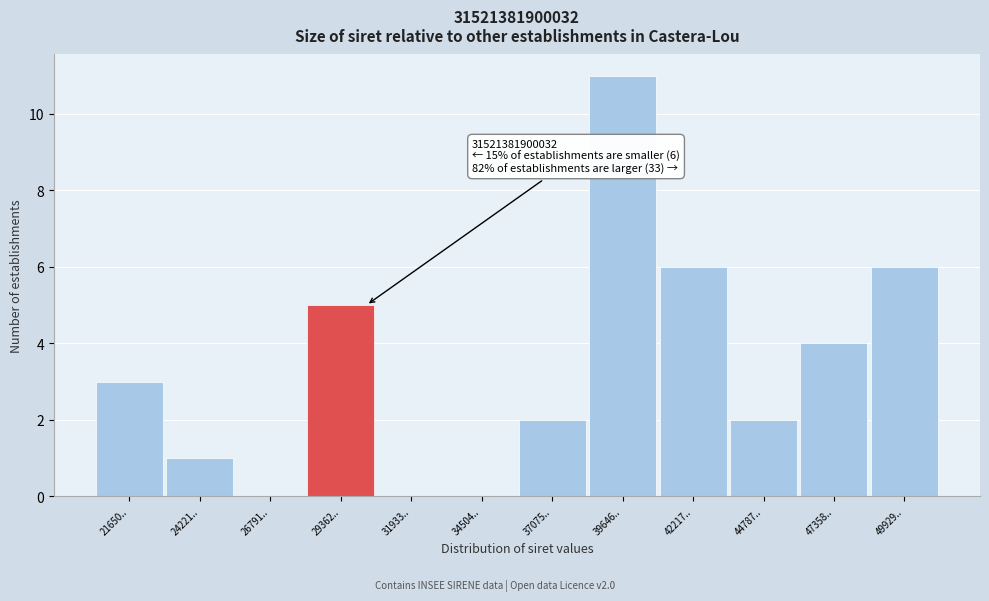

Reading left to right, extract all data points from this chart.

21650..=3	24221..=1	26791..=0	29362..=5	31933..=0	34504..=0	37075..=2	39646..=11	42217..=6	44787..=2	47358..=4	49929..=6